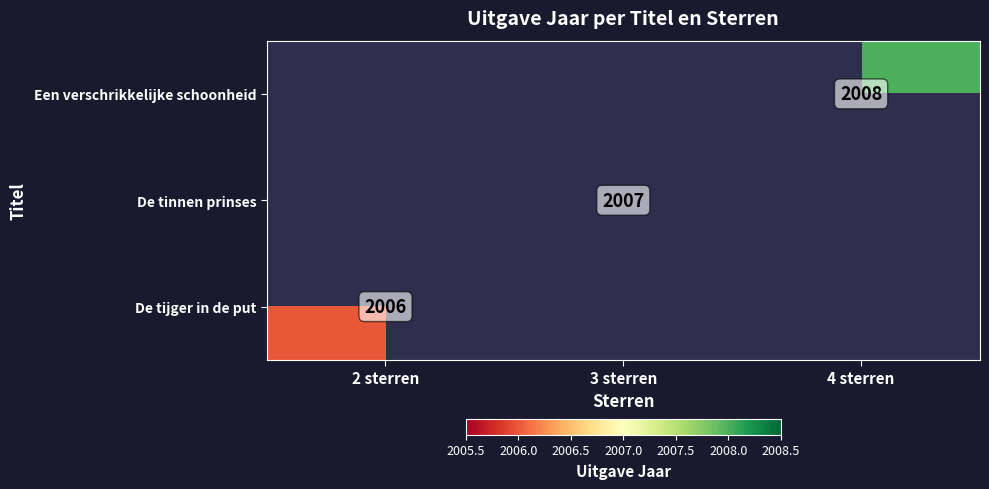

Which category has the highest value across all series?

4 sterren